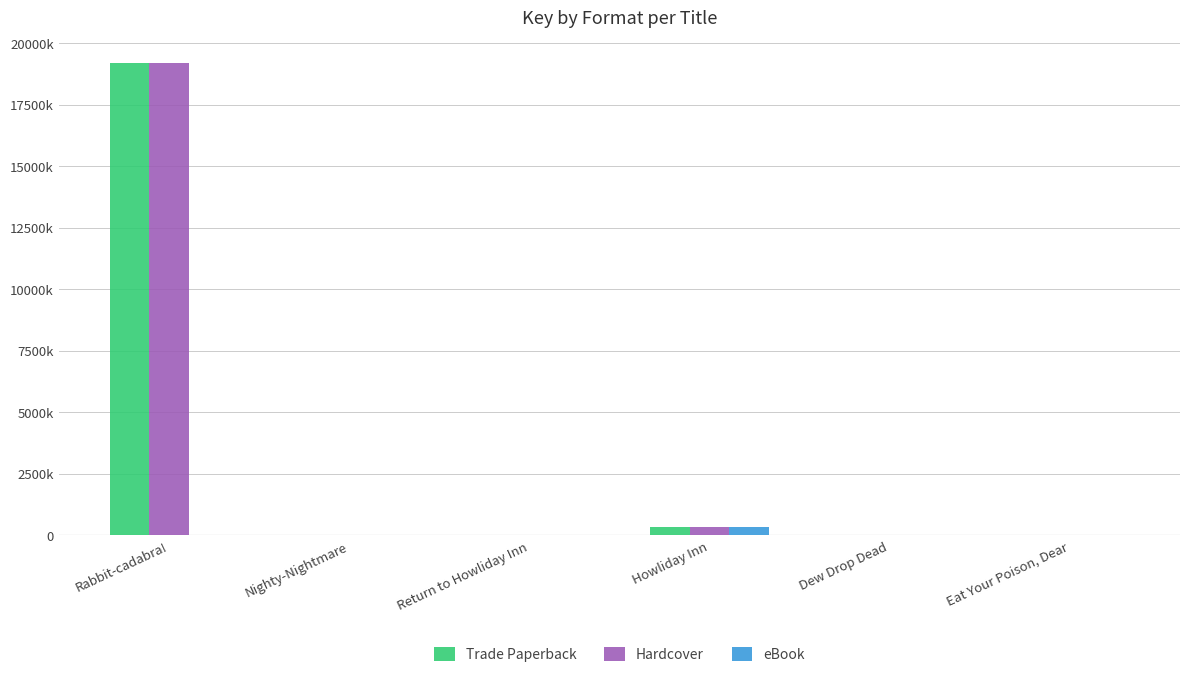

Are the bars grouped side by side (vs. stacked)?

Yes